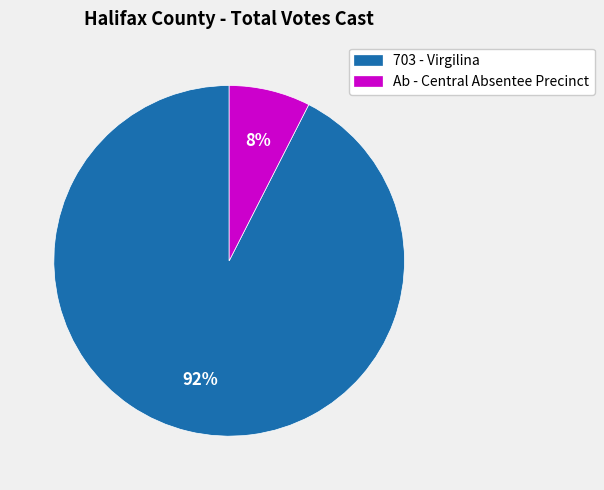

Rank the categories by value from lowest to highest.

Ab - Central Absentee Precinct, 703 - Virgilina